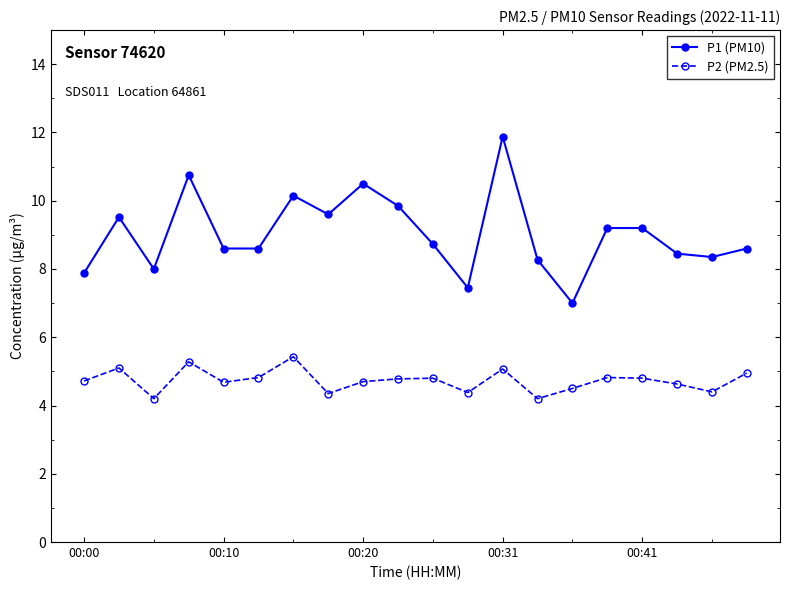

How many lines are shown in the chart?

2